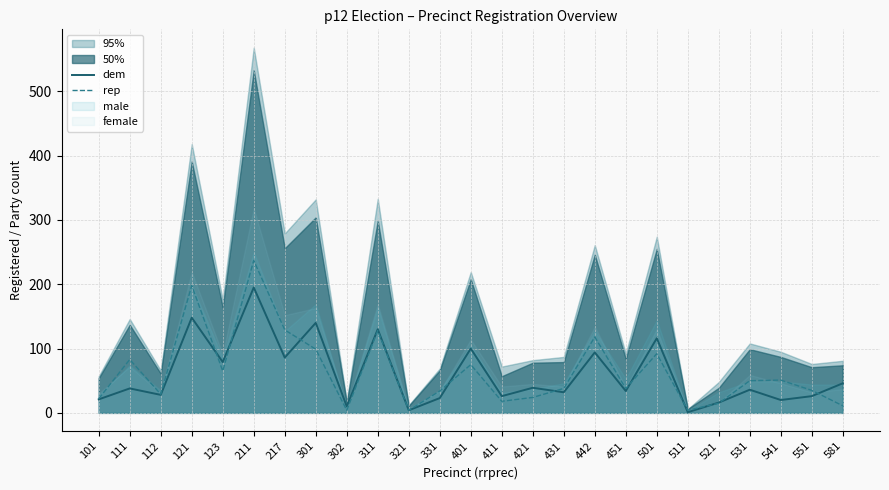

Which category has the highest value in the rep series?

211